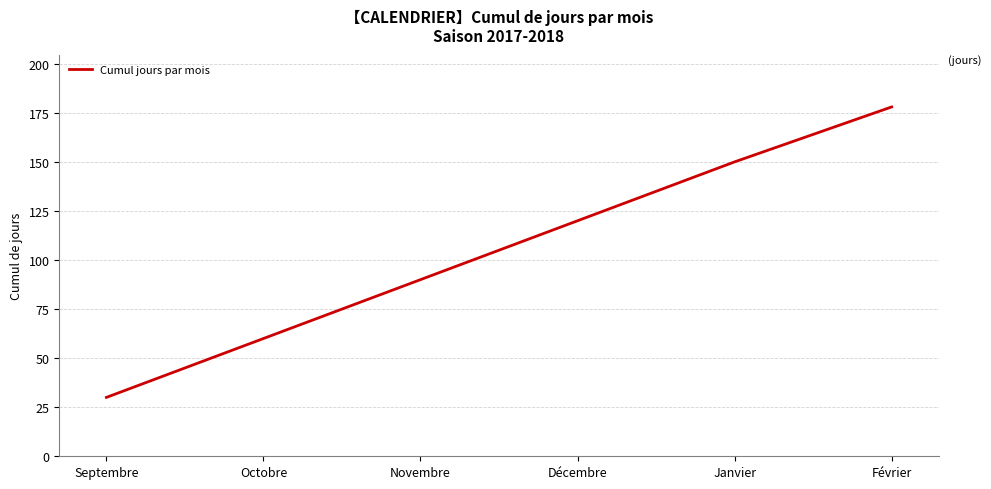

At which category does the chart reach its peak across all series?

Février